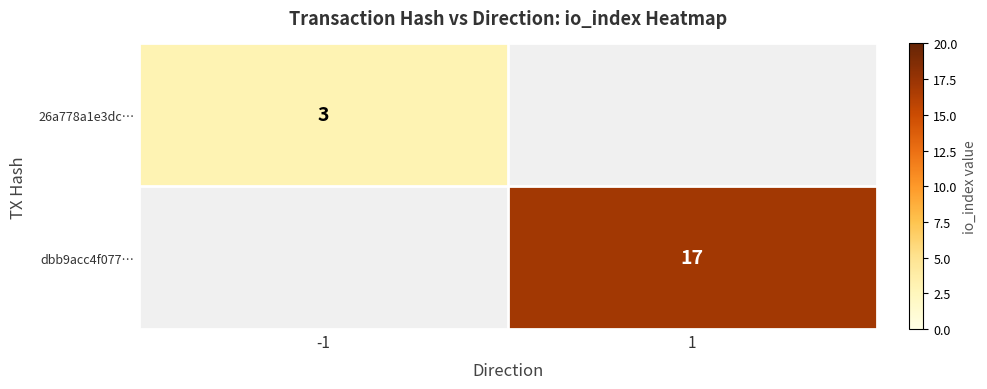

Is it true that 26a778a1e3dc… equals 2 at -1?

False